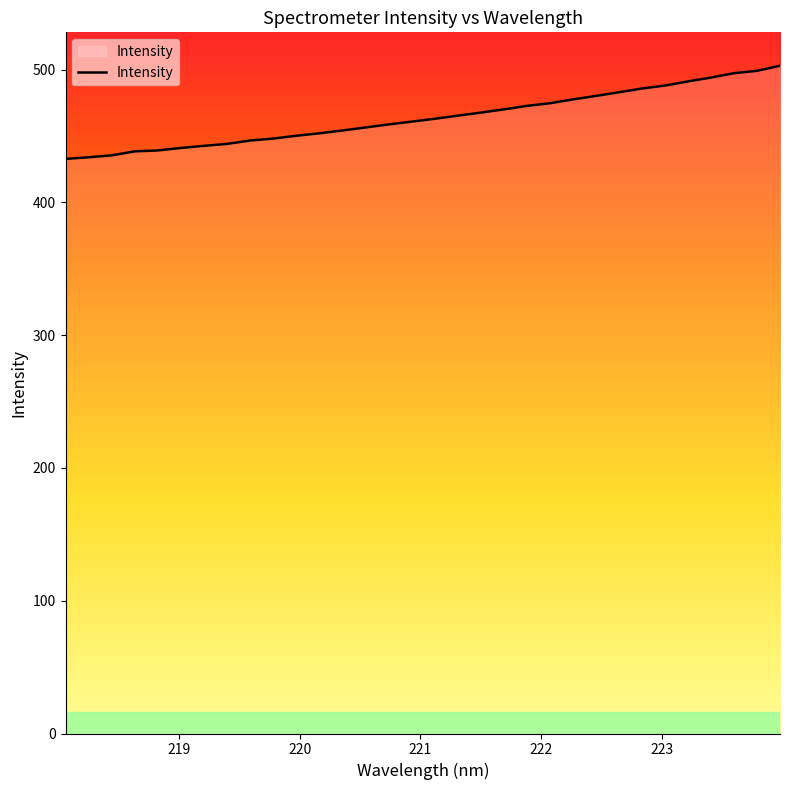

What is the difference between the maximum and minimum values?

70.2